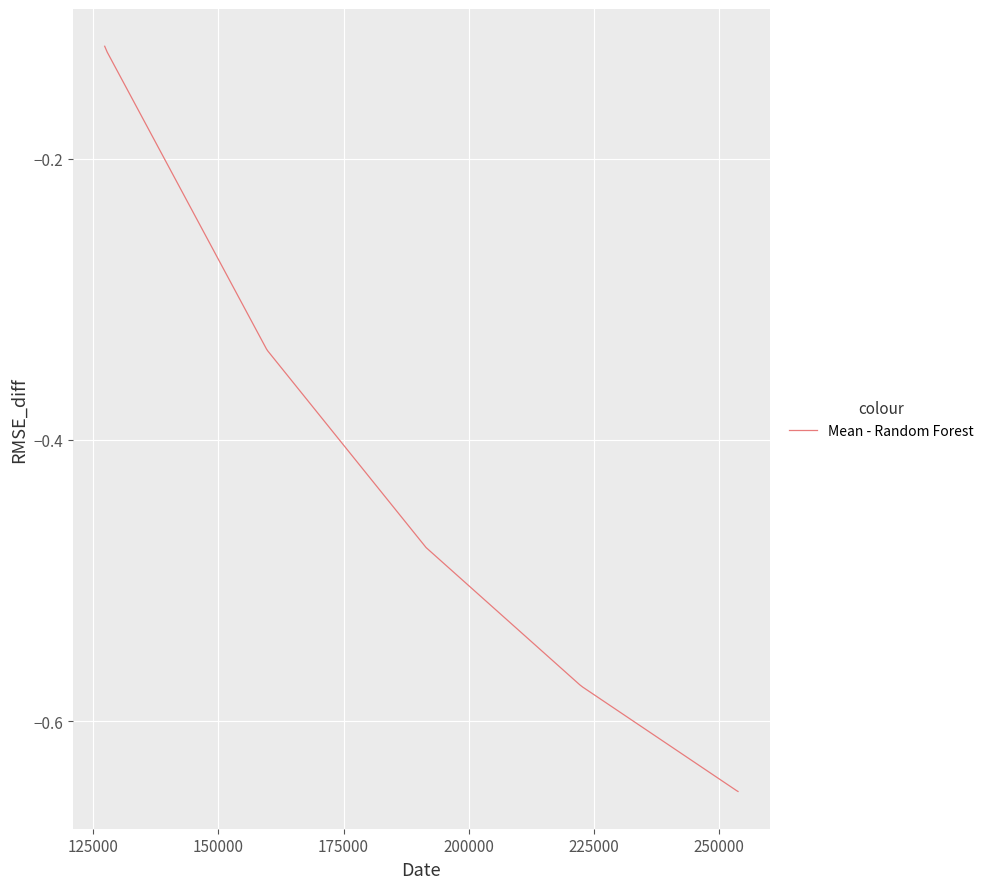

What is the difference between the maximum and minimum values?

0.5